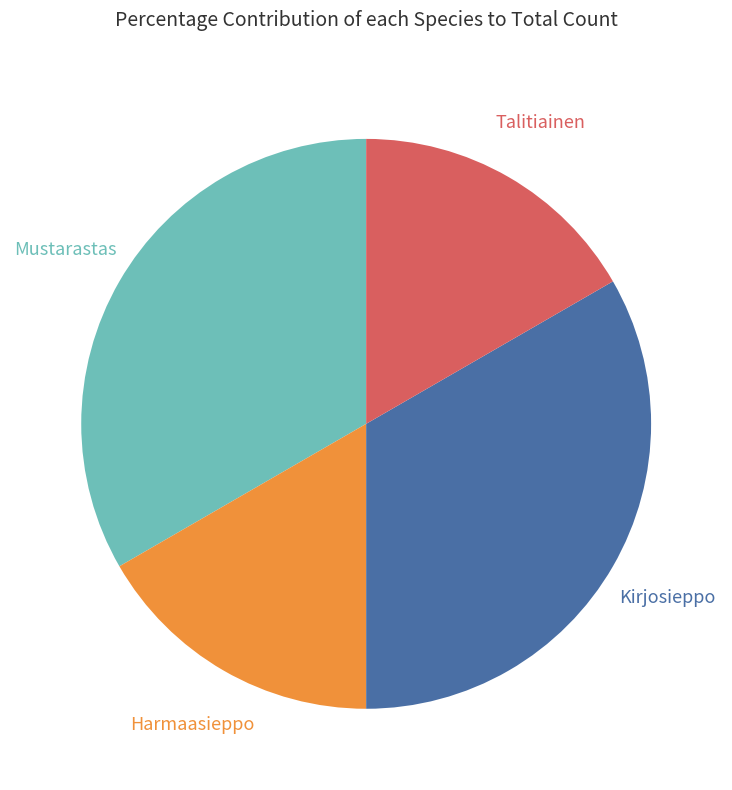

How many slices are in this pie chart?

4